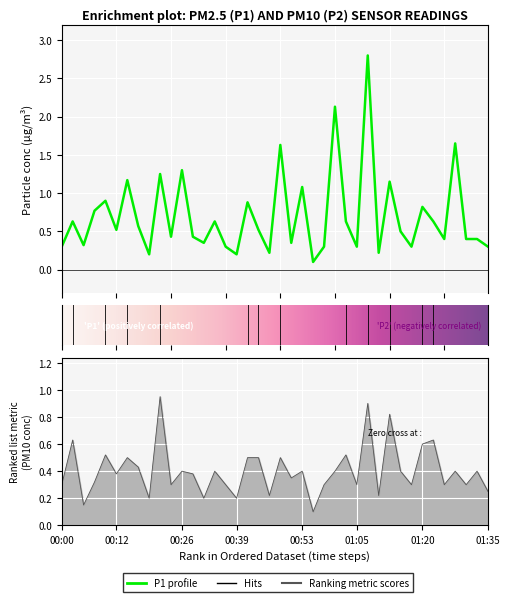

What is the label of the 20th point from the right?

20